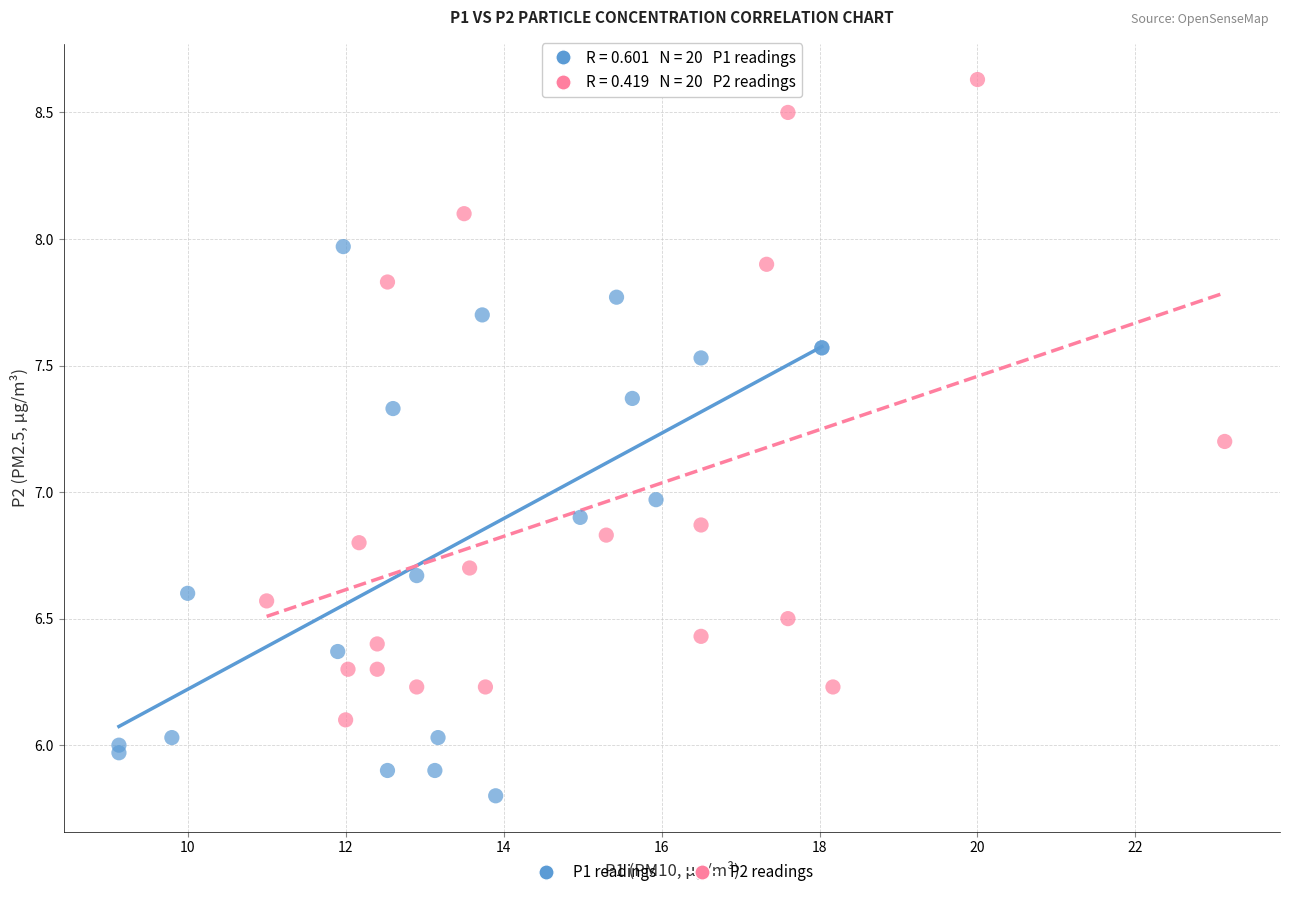

Which series has the widest spread of Y values?

P2 readings